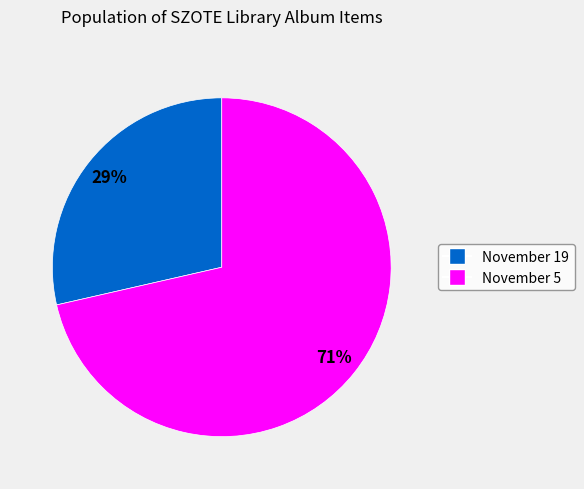

To the nearest percent, what is the average slice percentage?

50%